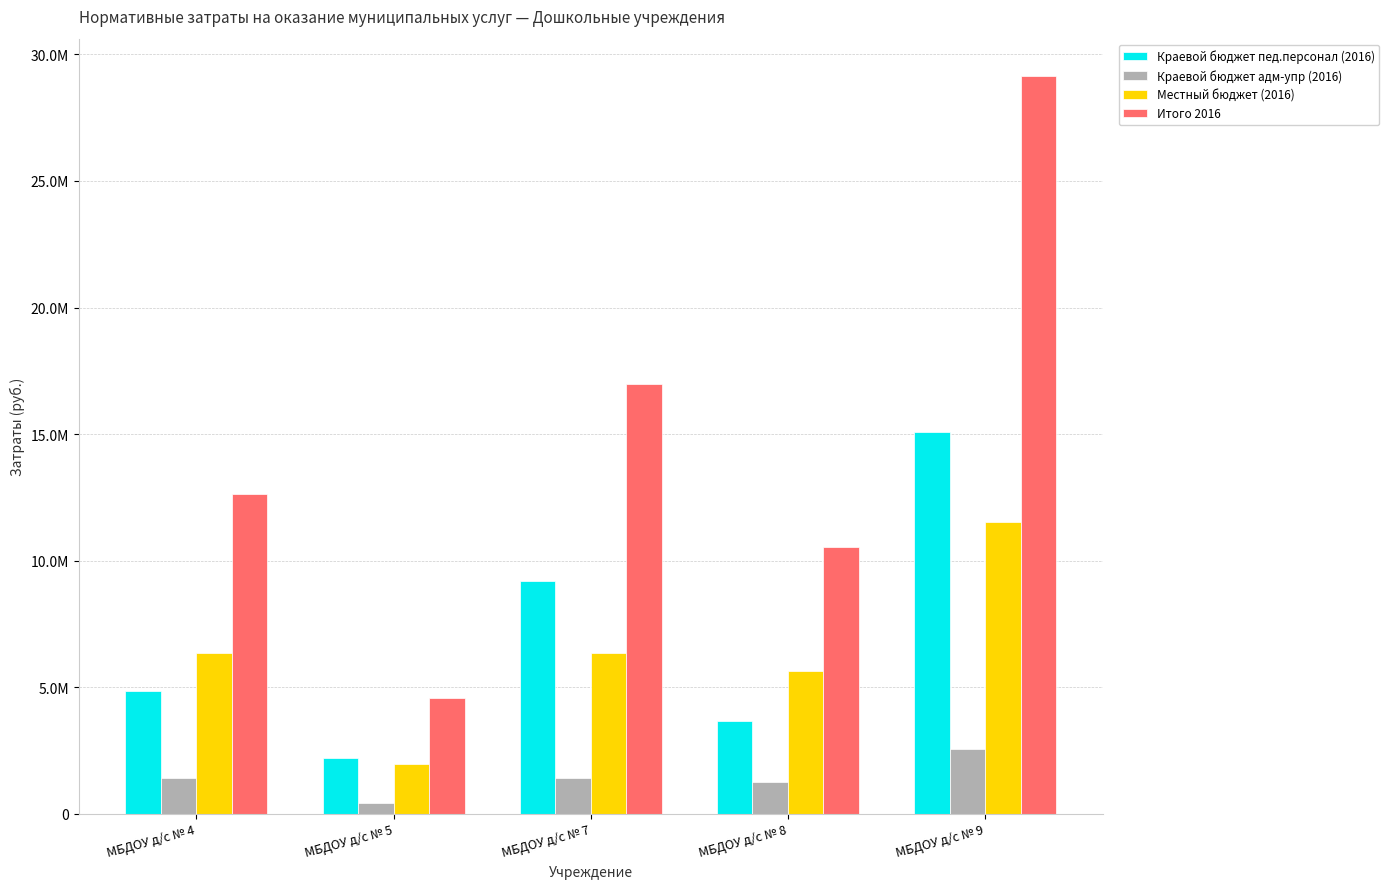

Between МБДОУ д/с № 7 and МБДОУ д/с № 8, which series saw the biggest shift?

Итого 2016